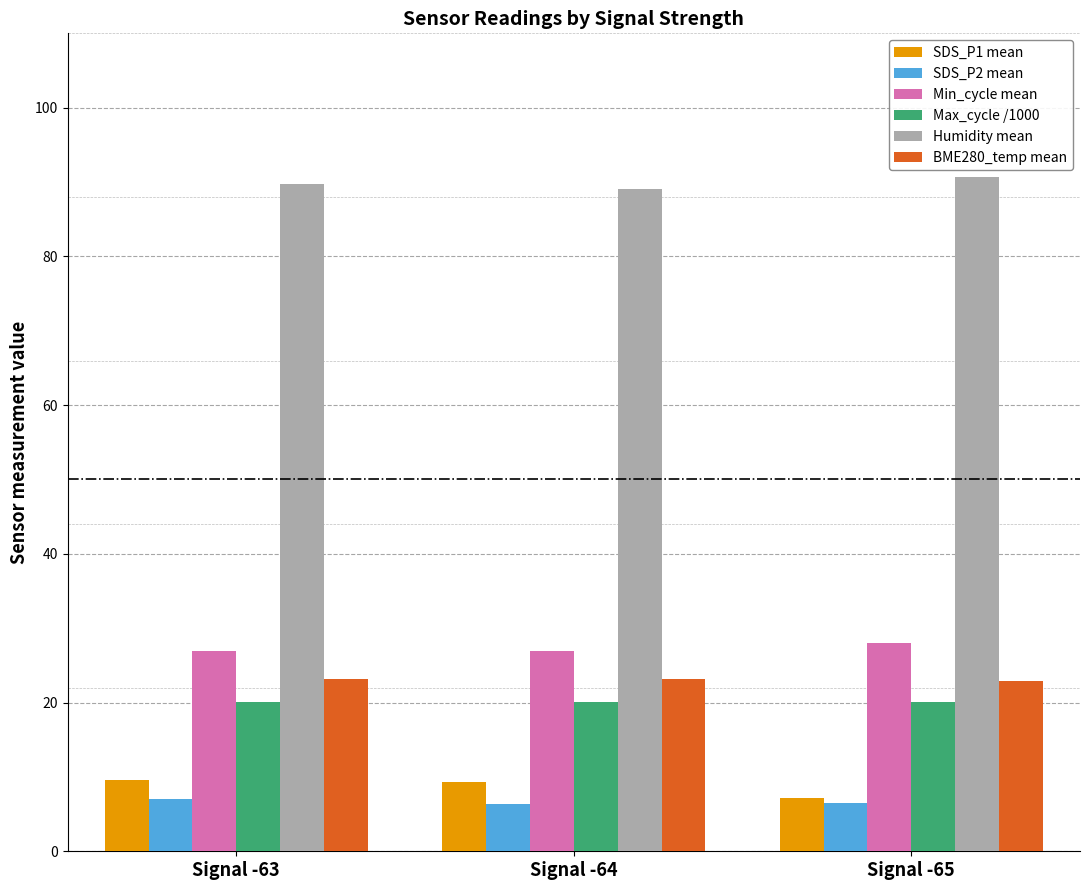

What is the spread (max minus min) of values at Signal -63?

82.7